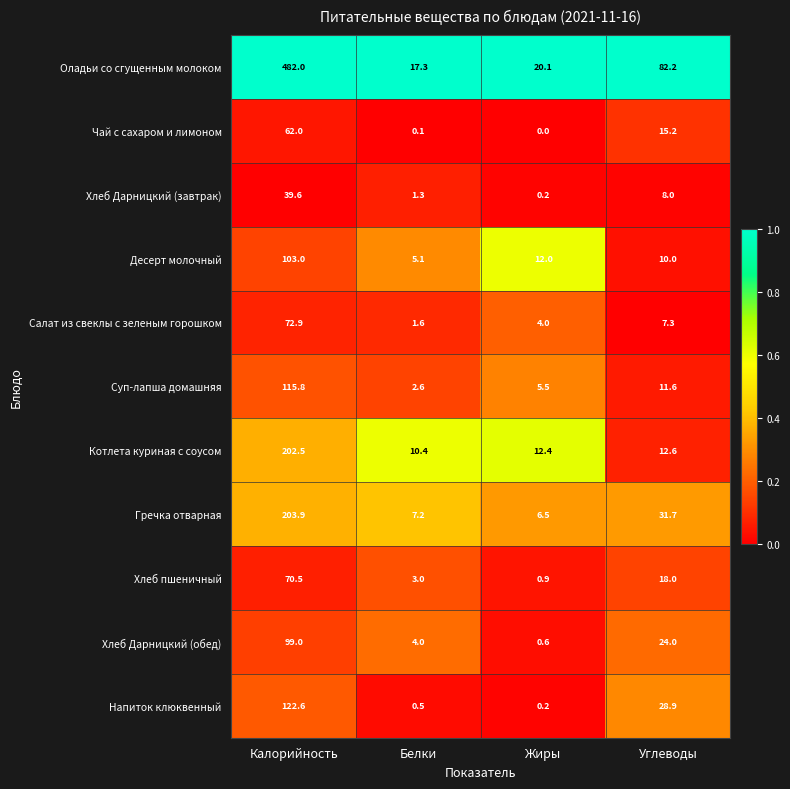

Which series has the largest range (max minus min)?

Оладьи со сгущенным молоком